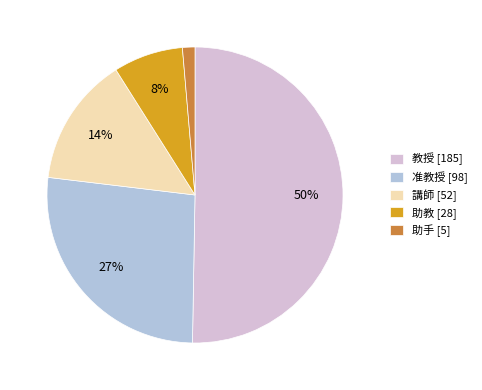

Which has a higher value, 准教授 or 教授?

教授